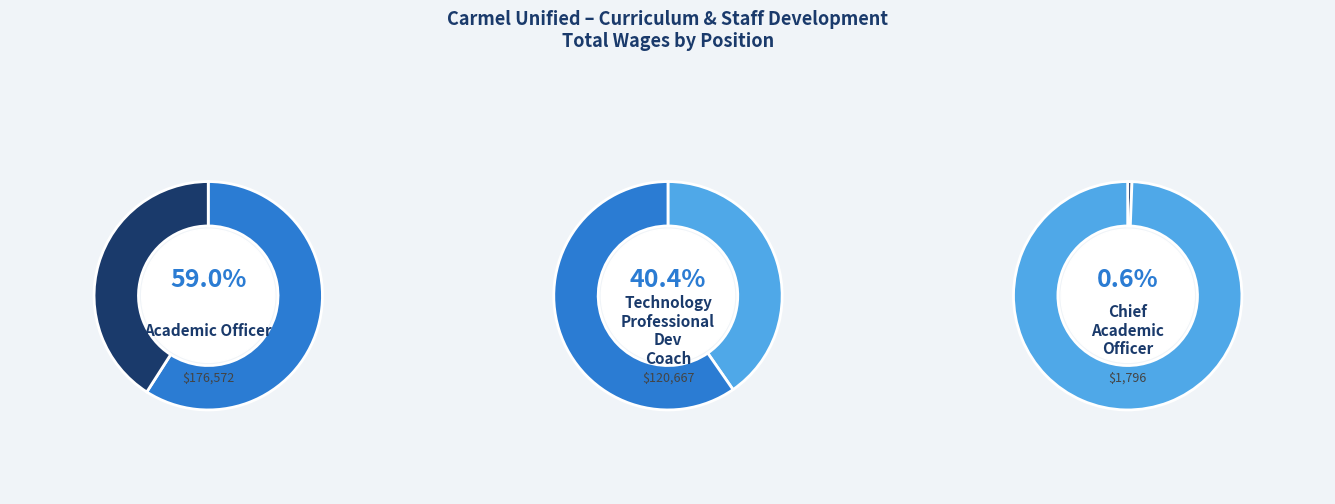

True or false: Academic Officer accounts for 69% of the total.

False